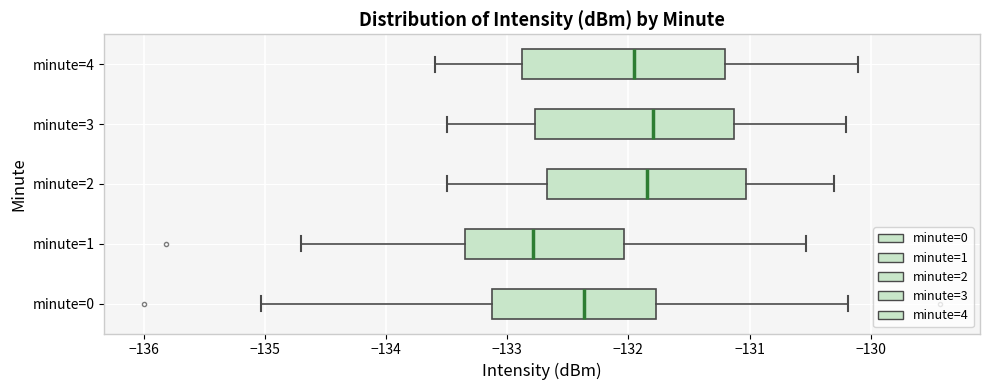

Reading bottom to top, read every box against the x-axis: the position of its median line, the range the box covers, and the ends of its whiskers. The values are not printed on the chart, so give them approximately, as read against the axis.

minute=0: median -132.4, box -133.1 to -131.8, whiskers -135.0 to -130.2
minute=1: median -132.8, box -133.3 to -132.0, whiskers -134.7 to -130.5
minute=2: median -131.8, box -132.7 to -131.0, whiskers -133.5 to -130.3
minute=3: median -131.8, box -132.8 to -131.1, whiskers -133.5 to -130.2
minute=4: median -131.9, box -132.9 to -131.2, whiskers -133.6 to -130.1